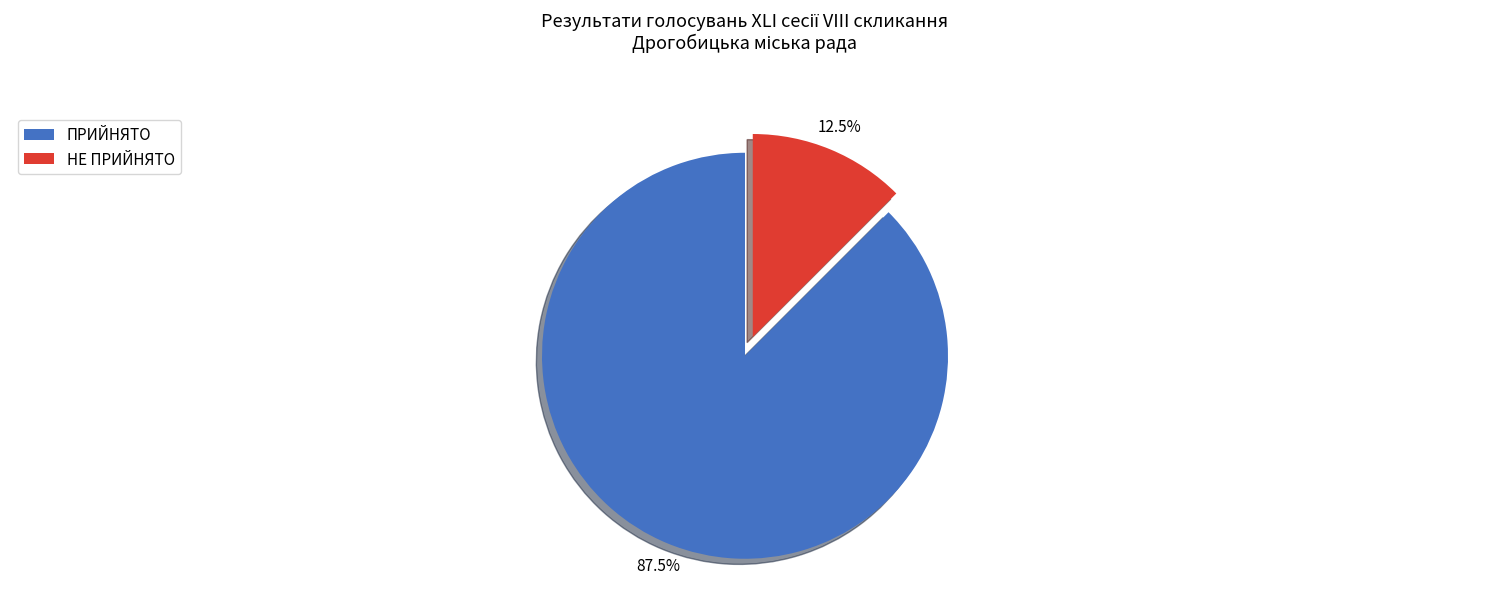

Which category has the smallest portion of the pie?

НЕ ПРИЙНЯТО